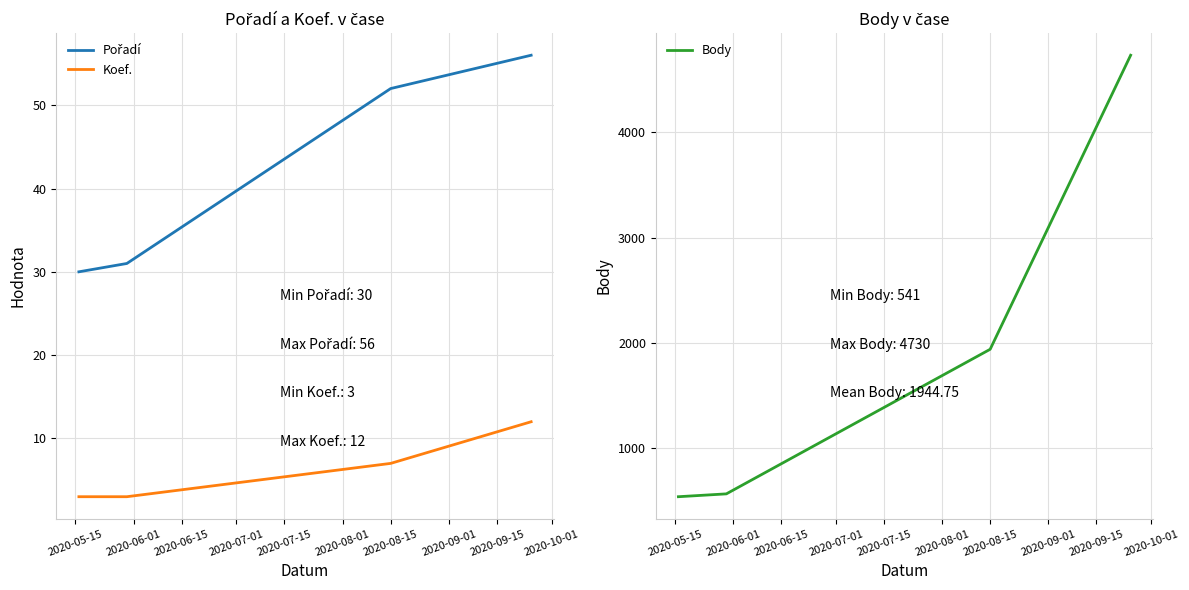

True or false: Body and Pořadí cross at least once.

False